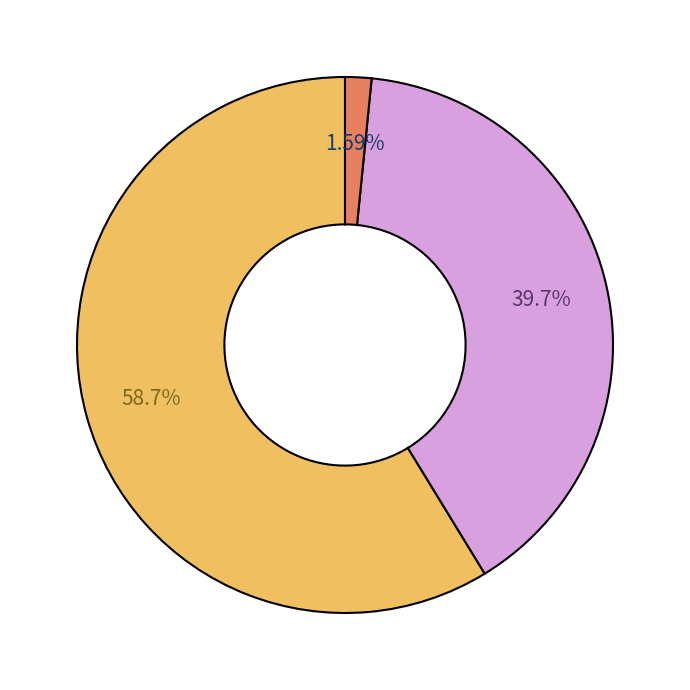

How many slices are in this pie chart?

3